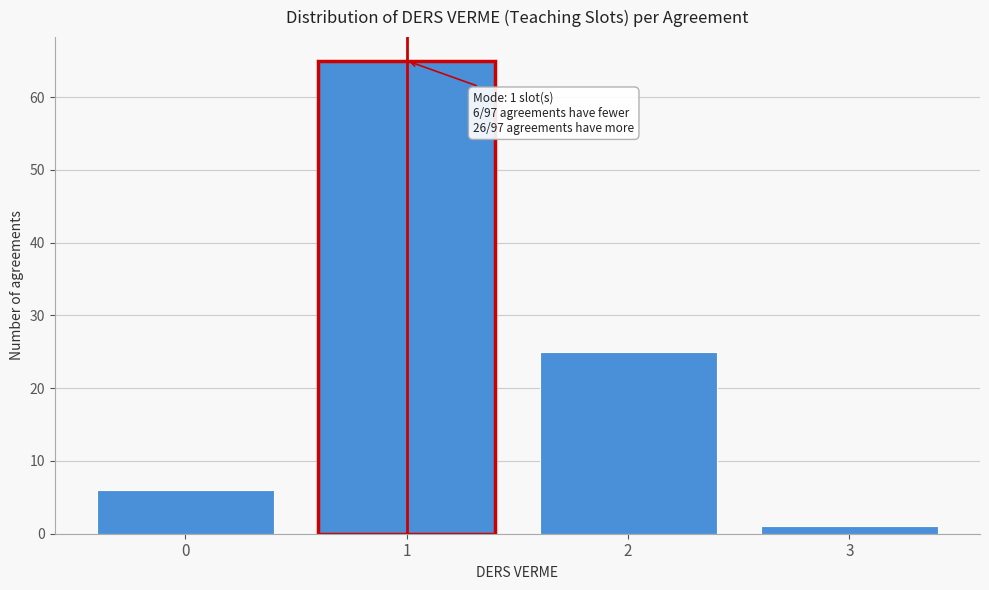

Reading left to right, list all the values displayed in this chart.

6	65	25	1